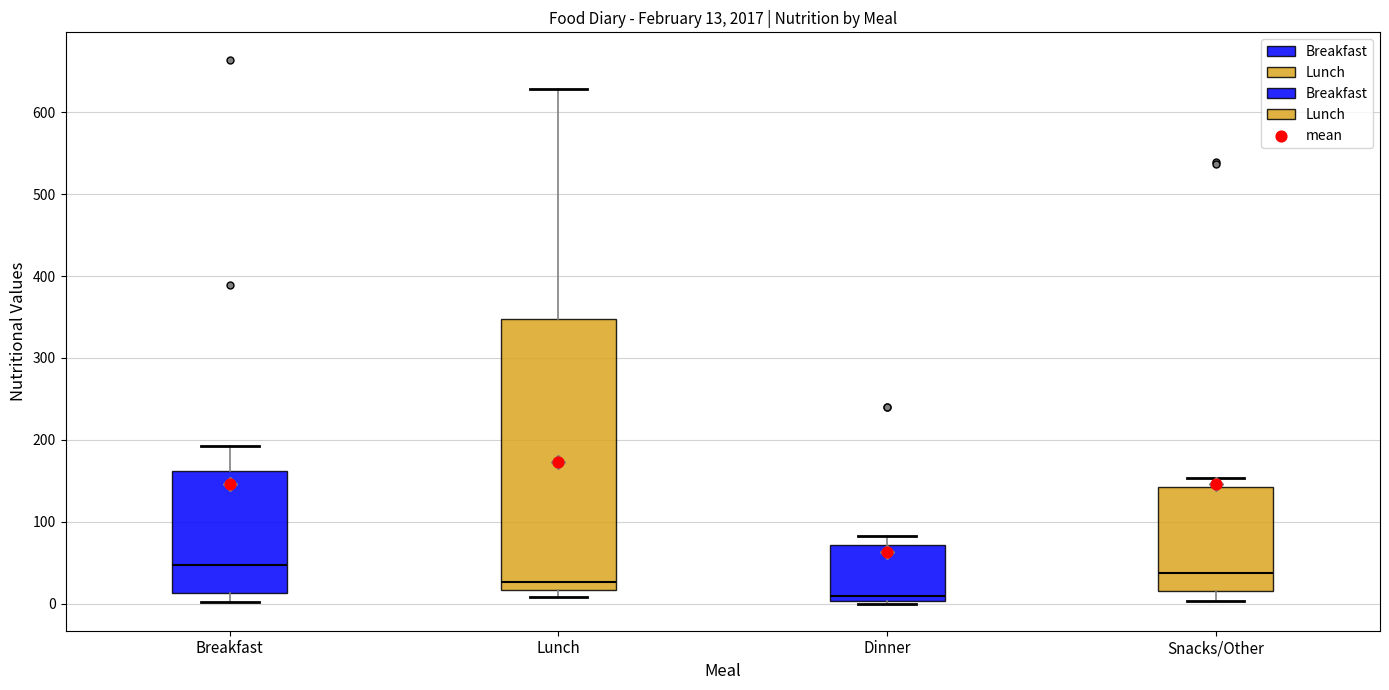

Comparing the boxes themselves (not the whiskers), which one is the tallest?

Lunch